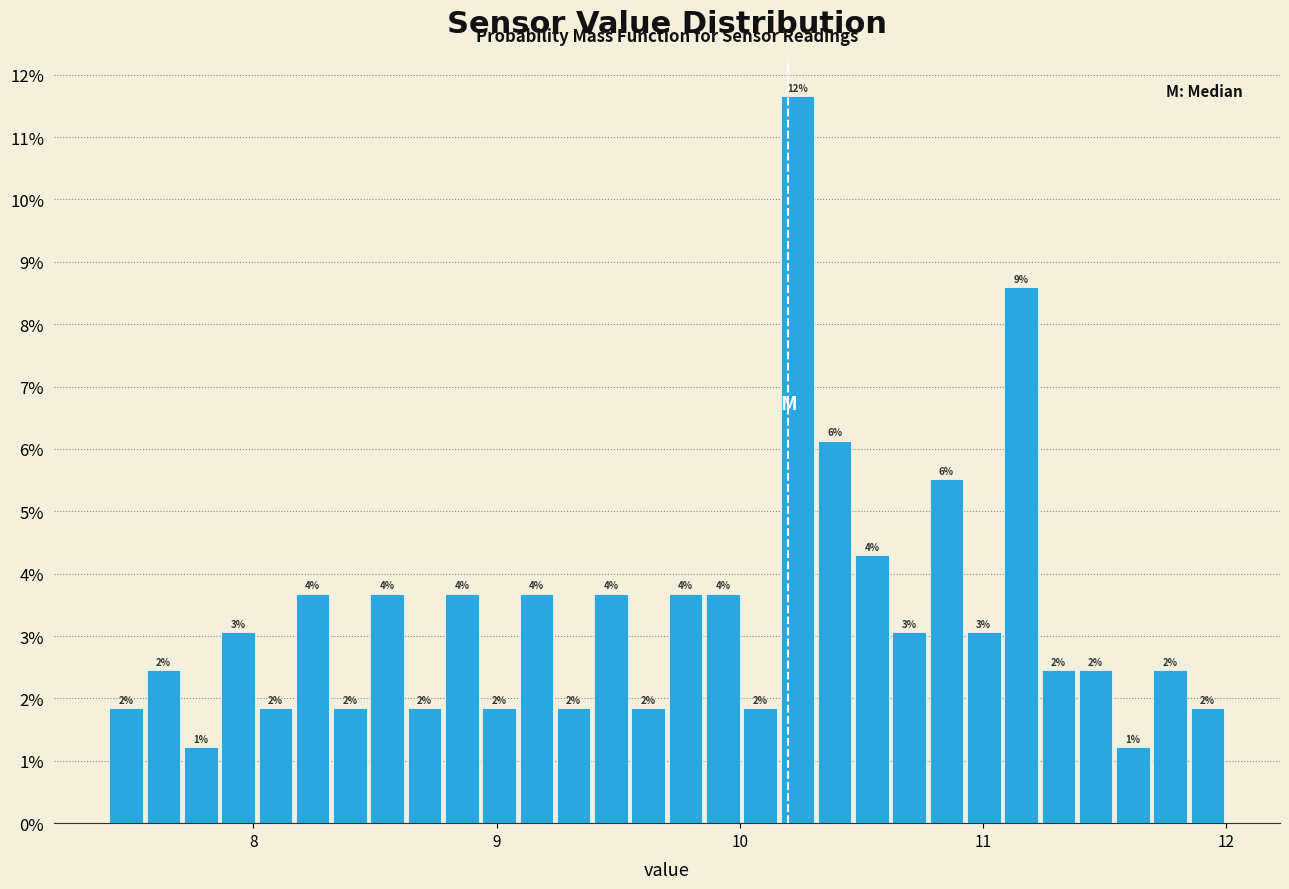

Read against the x-axis, roughly where is the centre of the tallest bar?

10.2